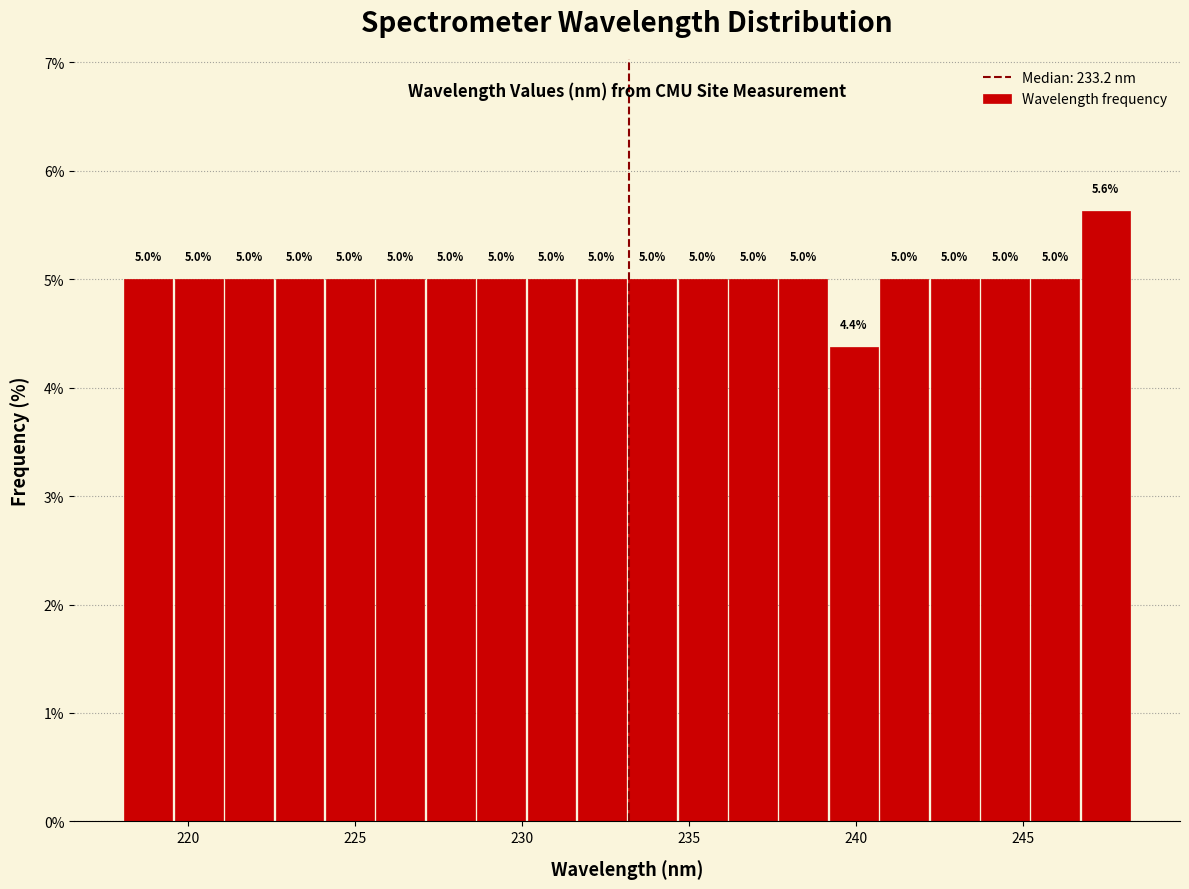

Around what value on the x-axis is the tallest bar? Give the approximate position of its centre, as read against the axis.

247.5